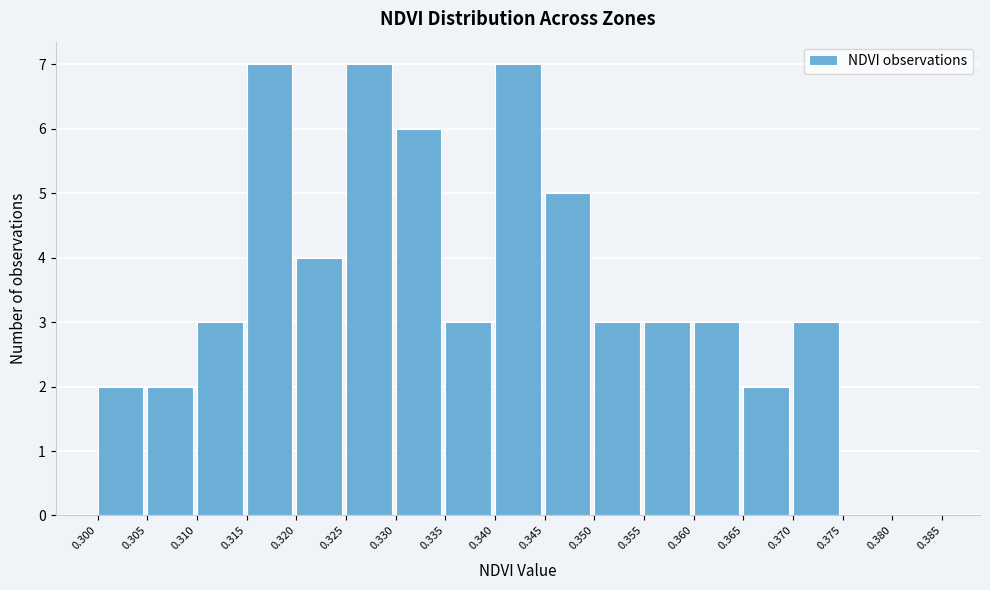

Reading left to right, list every bar in this chart as the range it spans on the x-axis followed by its height. The values are not printed on the chart, so give them approximately, as read against the axis.

0.300 to 0.305: 2
0.305 to 0.310: 2
0.310 to 0.315: 3
0.315 to 0.320: 7
0.320 to 0.325: 4
0.325 to 0.330: 7
0.330 to 0.335: 6
0.335 to 0.340: 3
0.340 to 0.345: 7
0.345 to 0.350: 5
0.350 to 0.355: 3
0.355 to 0.360: 3
0.360 to 0.365: 3
0.365 to 0.370: 2
0.370 to 0.375: 3
0.375 to 0.380: 0
0.380 to 0.385: 0